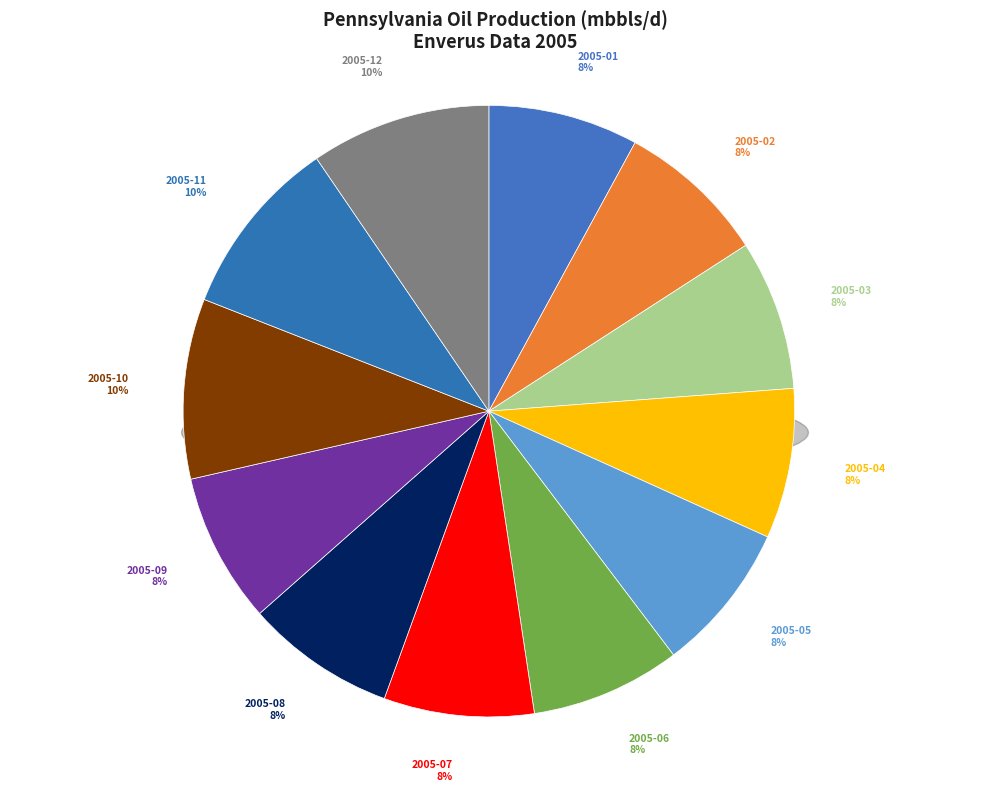

True or false: 2005-04 accounts for 8% of the total.

True